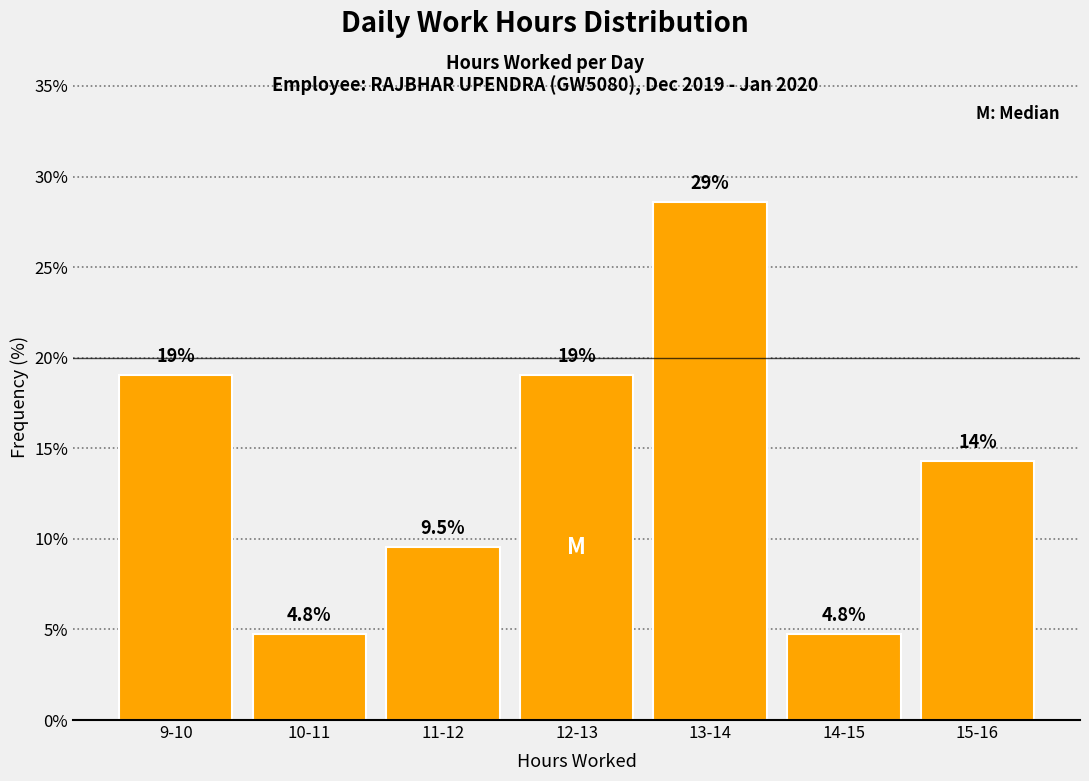

Reading left to right, what are all the values shown in this chart?

19.0	4.8	9.5	19.0	28.6	4.8	14.3